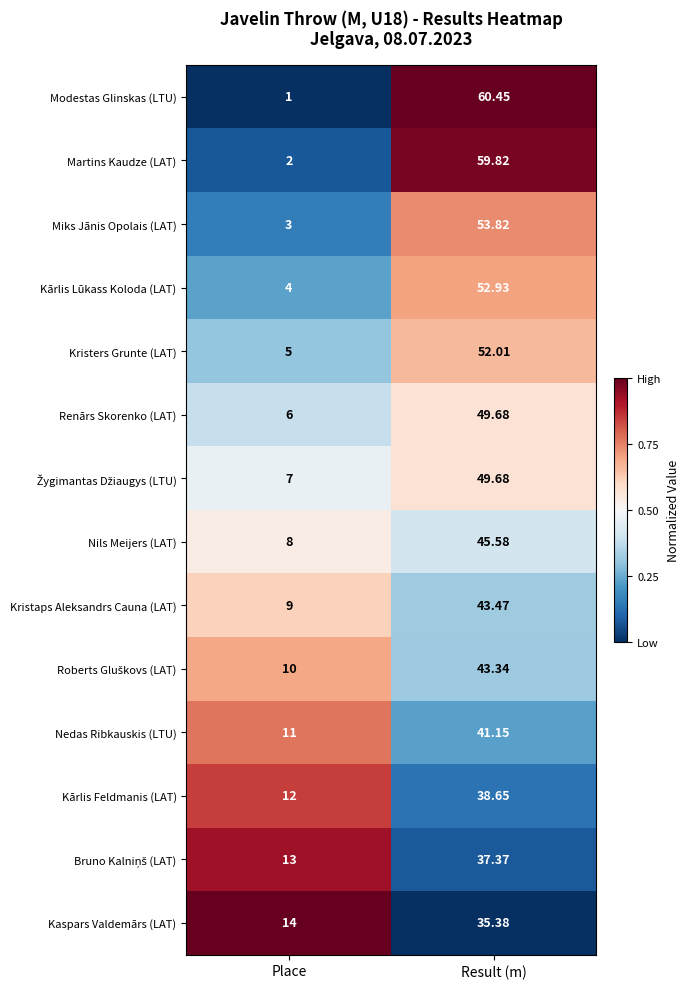

List the labels in order of Martins Kaudze (LAT) value, smallest first.

Place, Result (m)